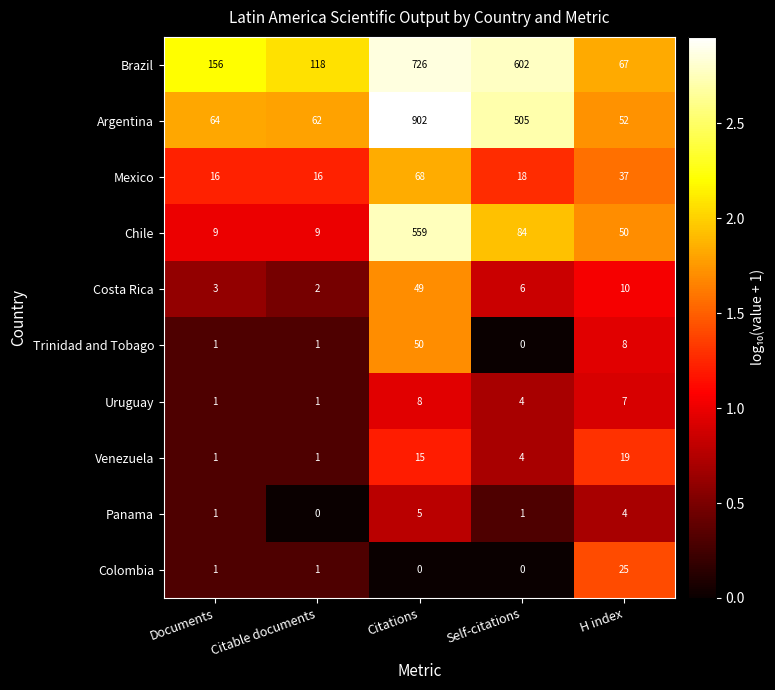

The value of Chile at Self-citations is 84. True or false?

True